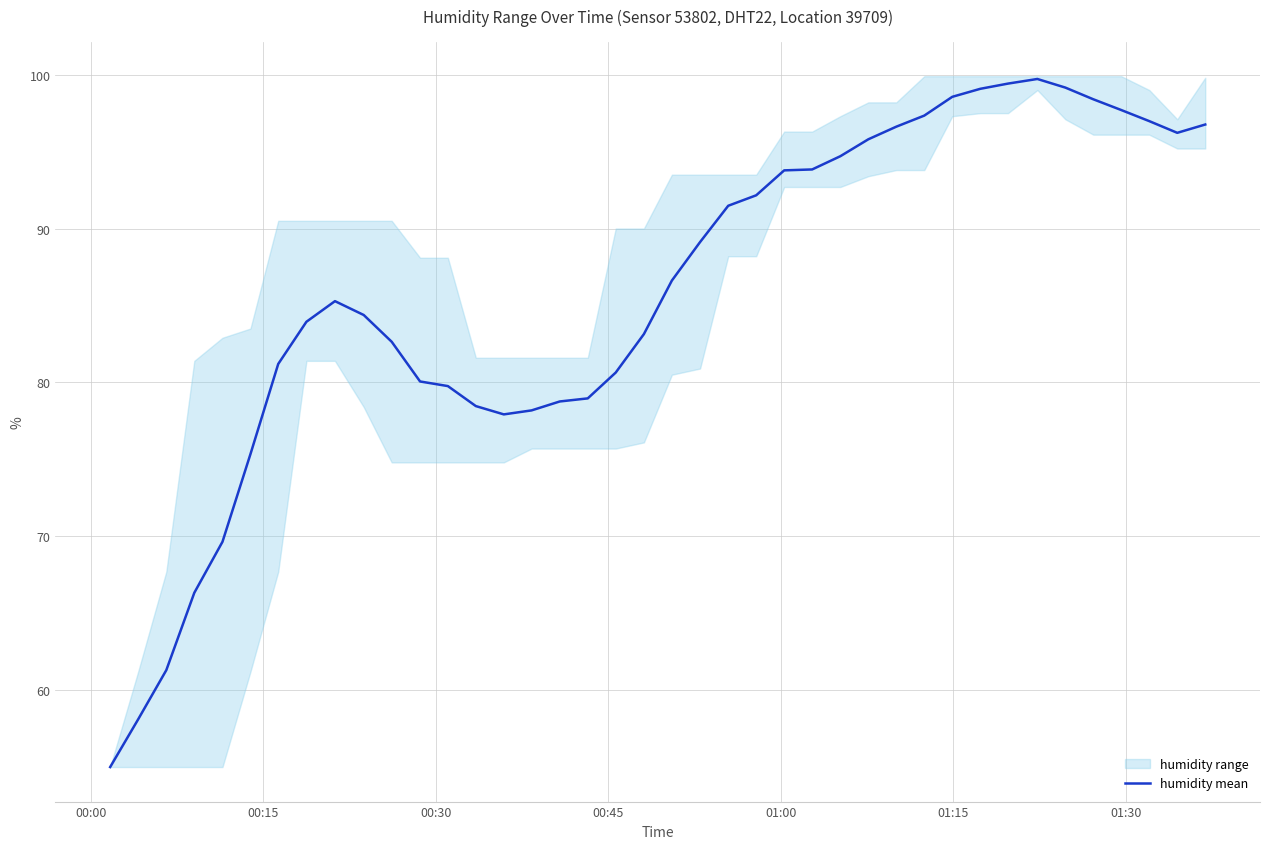

What is the highest value of the humidity mean series?

99.7